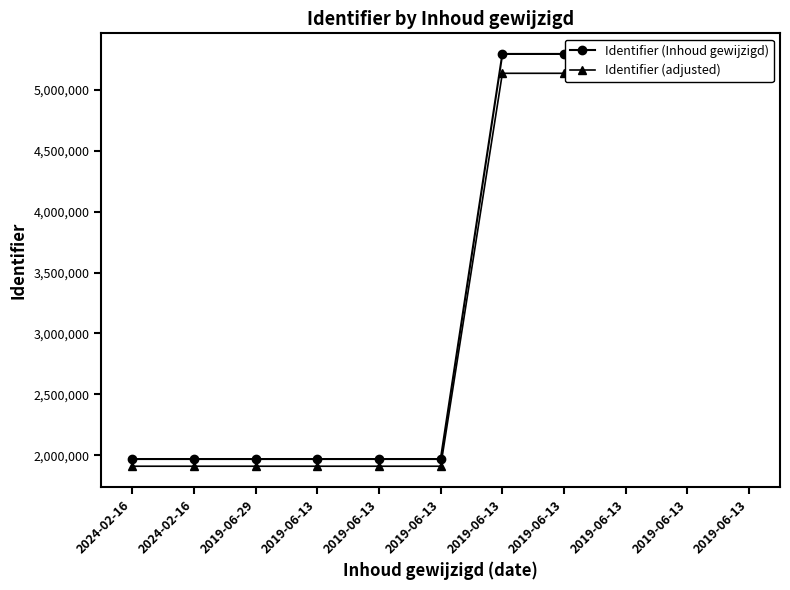

What is the average value of the Identifier (Inhoud gewijzigd) series?

3480881.8